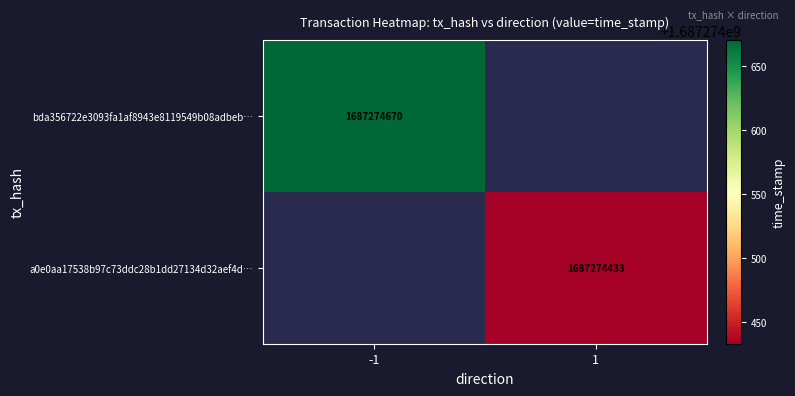

What is the highest value of the a0e0aa17538b97c73ddc28b1dd27134d32aef4d series?

1687274433